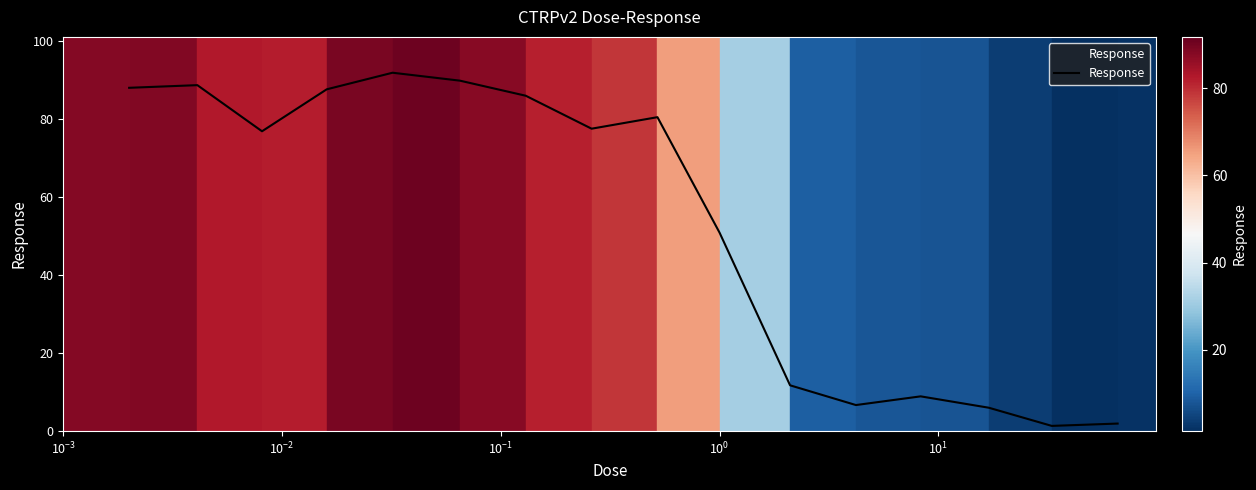

What is the sum of all values?

853.4